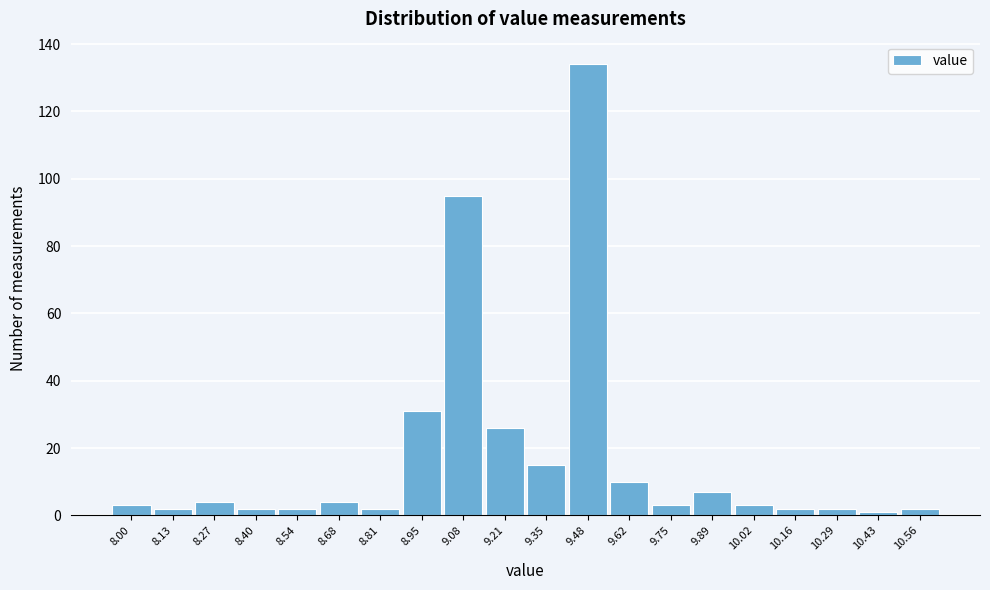

Reading right to left, what are all the values shown in this chart?

10.56=2	10.43=1	10.29=2	10.16=2	10.02=3	9.89=7	9.75=3	9.62=10	9.48=134	9.35=15	9.21=26	9.08=95	8.95=31	8.81=2	8.68=4	8.54=2	8.40=2	8.27=4	8.13=2	8.00=3